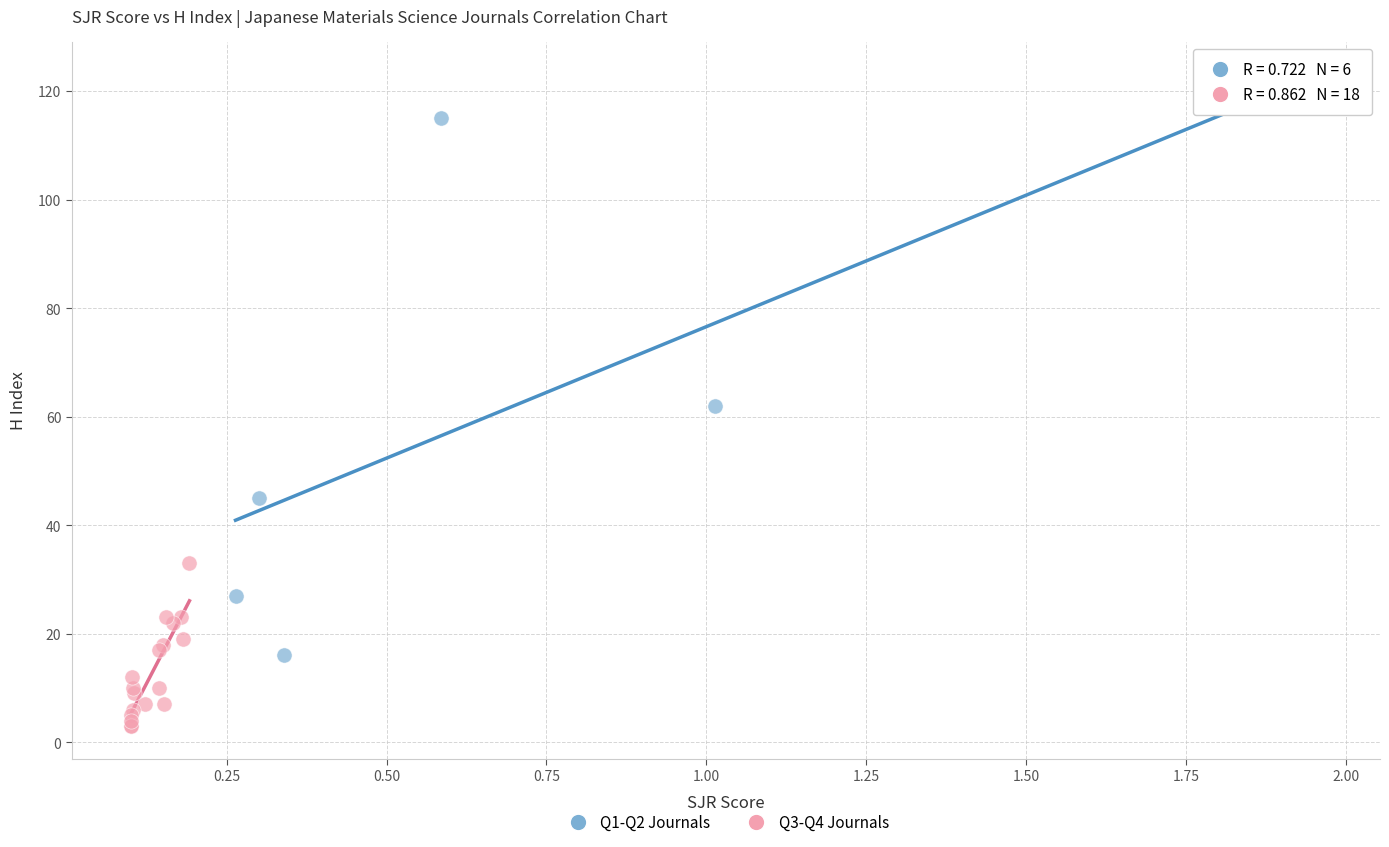

Which series has the widest spread of Y values?

Q1-Q2 Journals